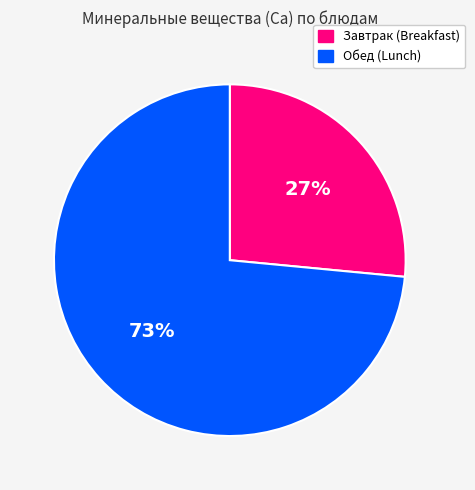

To the nearest percent, what is the average slice percentage?

50%